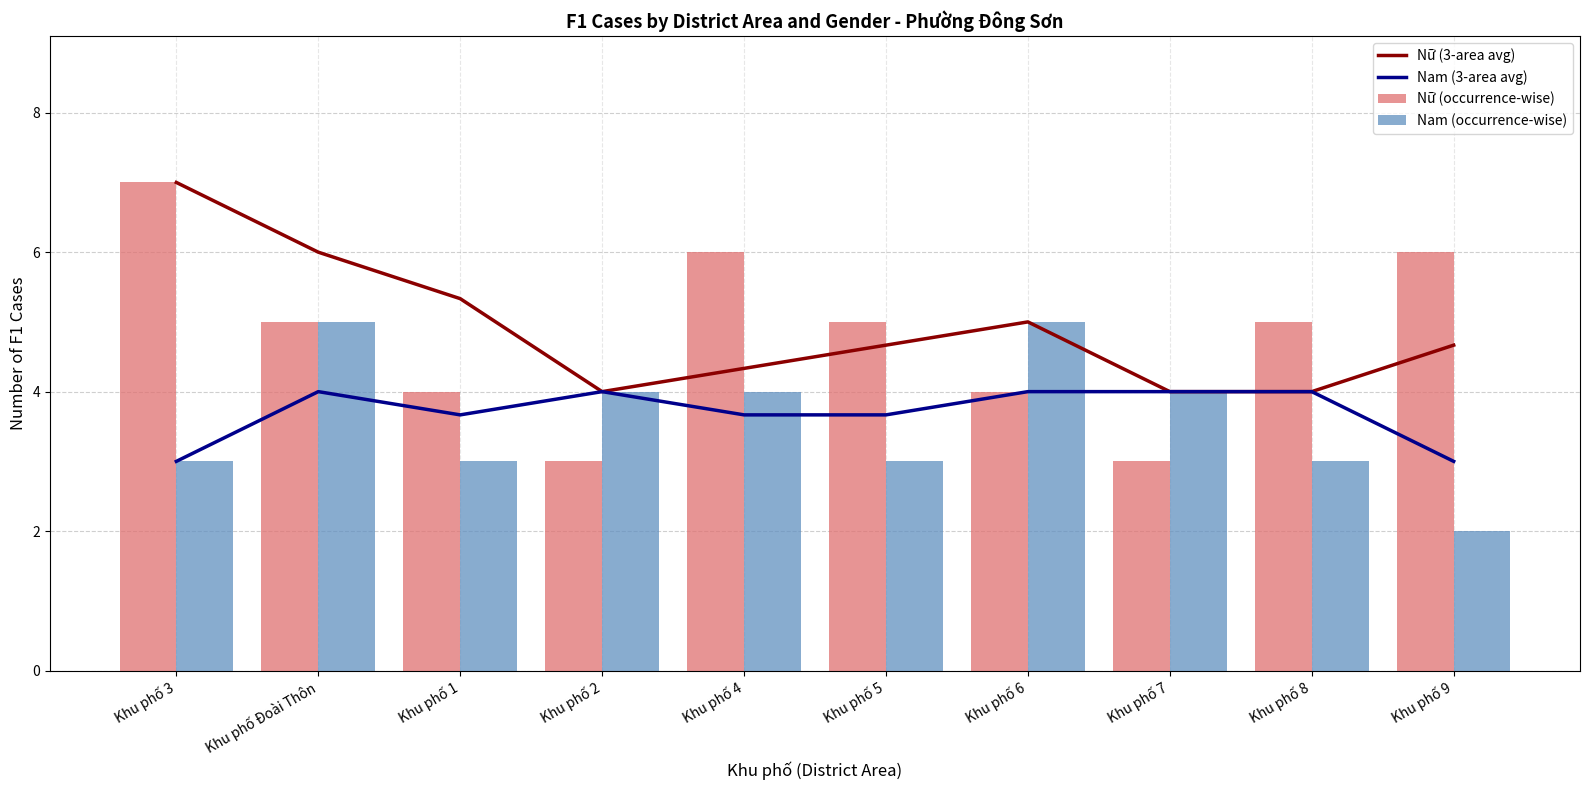

Rank the series by their maximum value, from highest to lowest.

Nữ (3-area avg), Nữ (occurrence-wise), Nam (occurrence-wise), Nam (3-area avg)